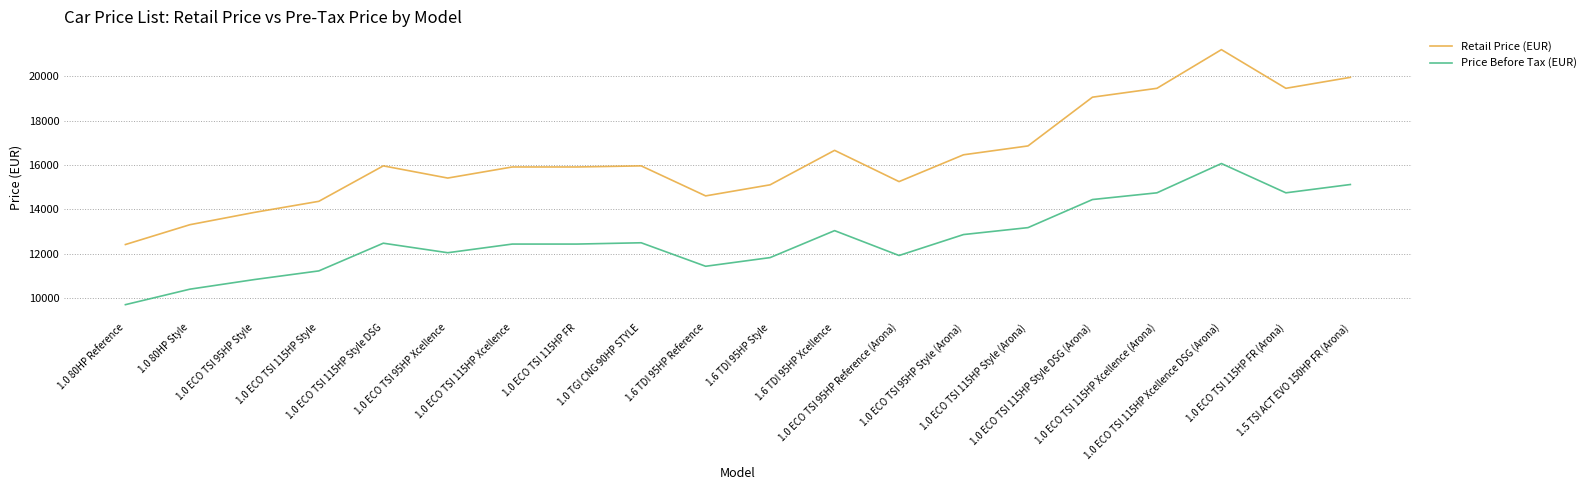

How many distinct data groups are displayed?

2